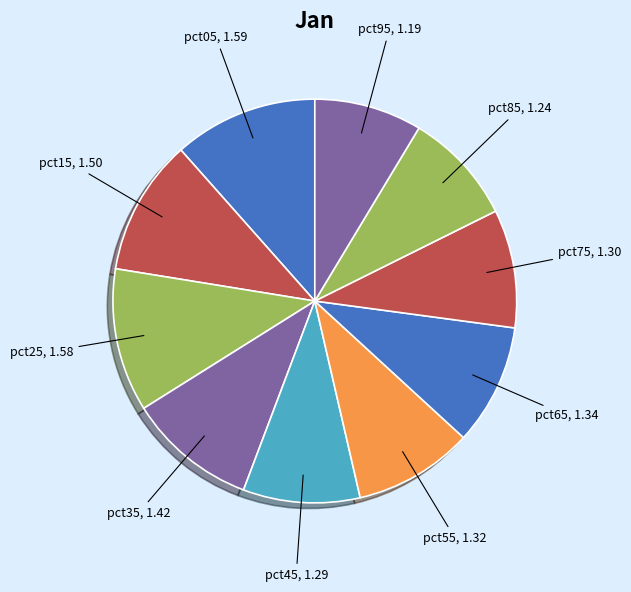

How many slices are in this pie chart?

10